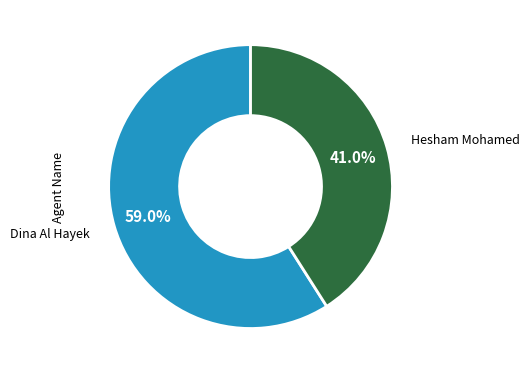

Approximately how many times larger is the value at Dina Al Hayek compared to Hesham Mohamed?

1.4